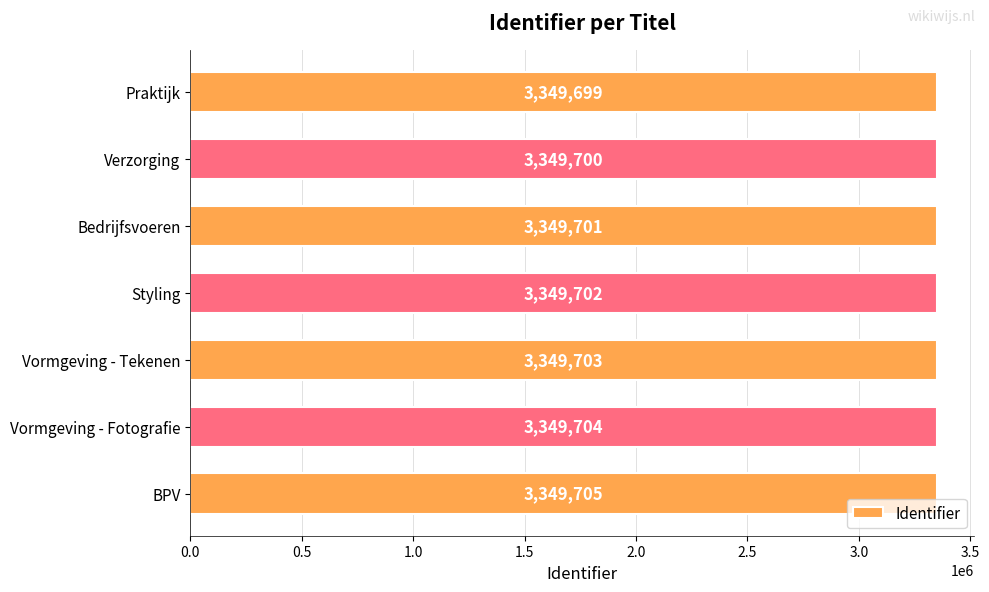

List the labels in order of value, largest first.

BPV, Vormgeving - Fotografie, Vormgeving - Tekenen, Styling, Bedrijfsvoeren, Verzorging, Praktijk